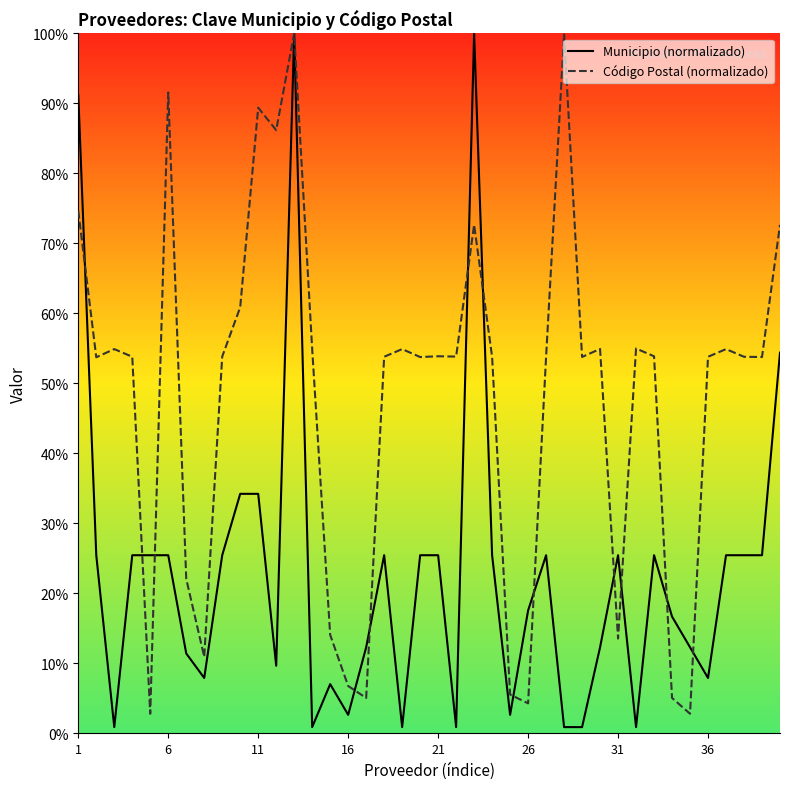

What is the maximum value for Código Postal (normalizado)?

100.0